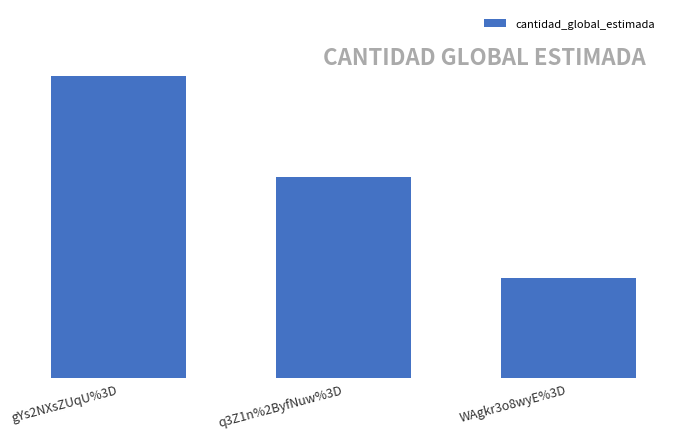

Does the chart contain any negative values?

No